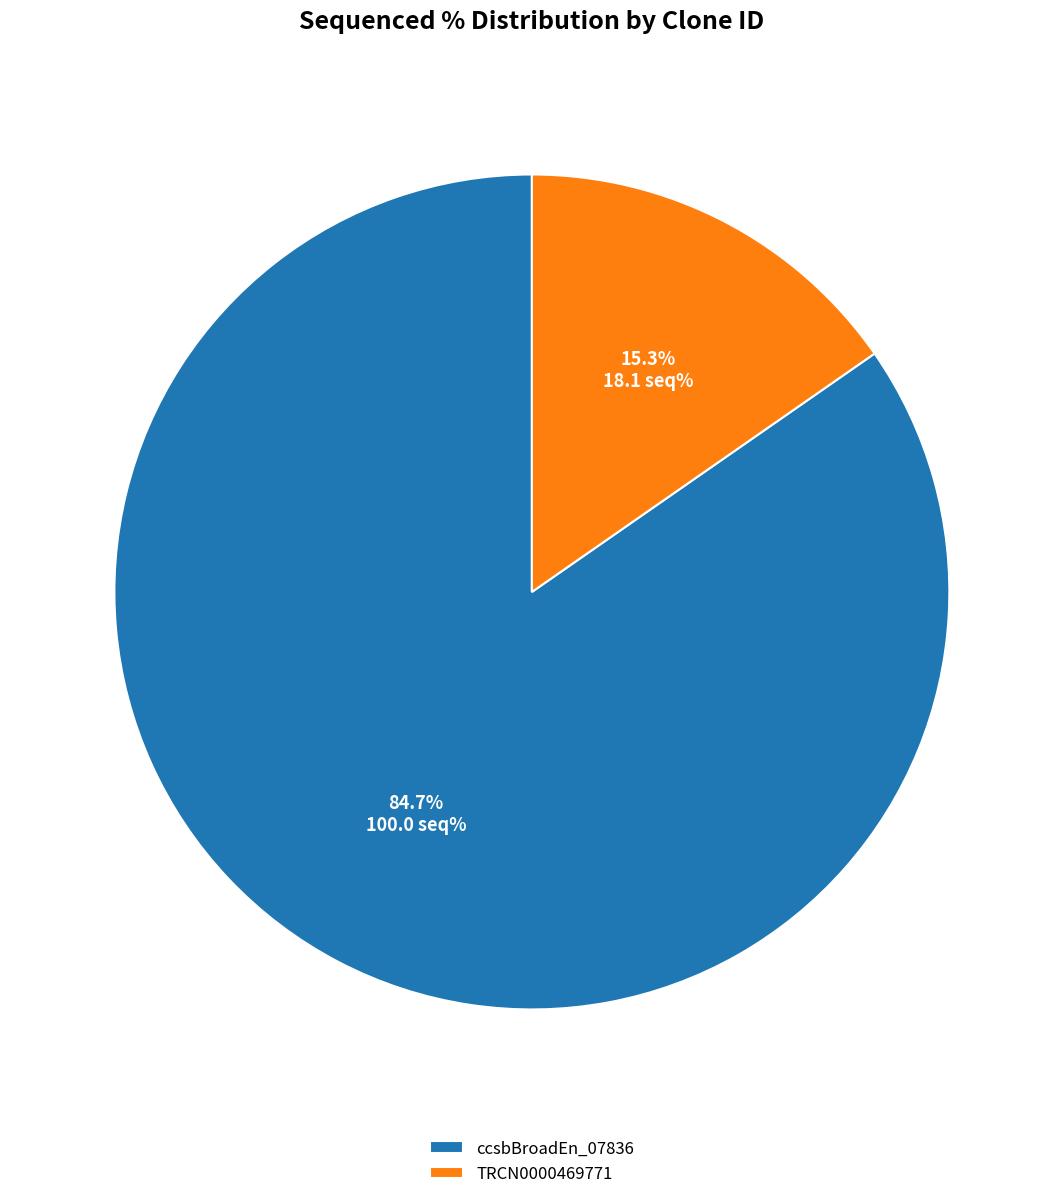

Which slice is the largest?

ccsbBroadEn_07836